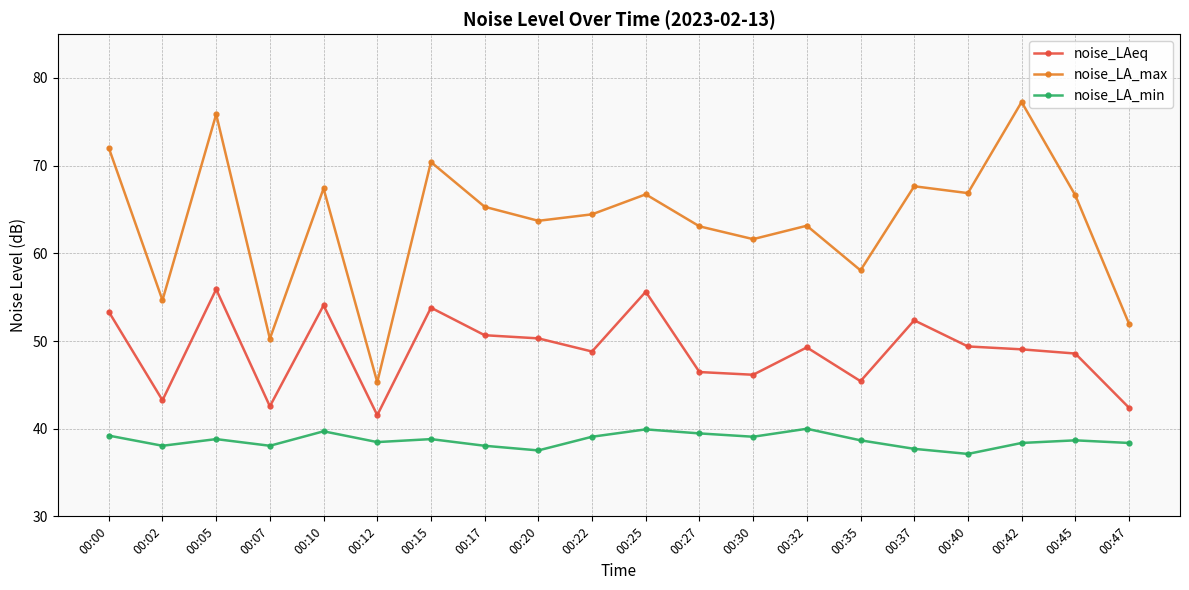

True or false: noise_LAeq and noise_LA_max intersect in this chart.

False